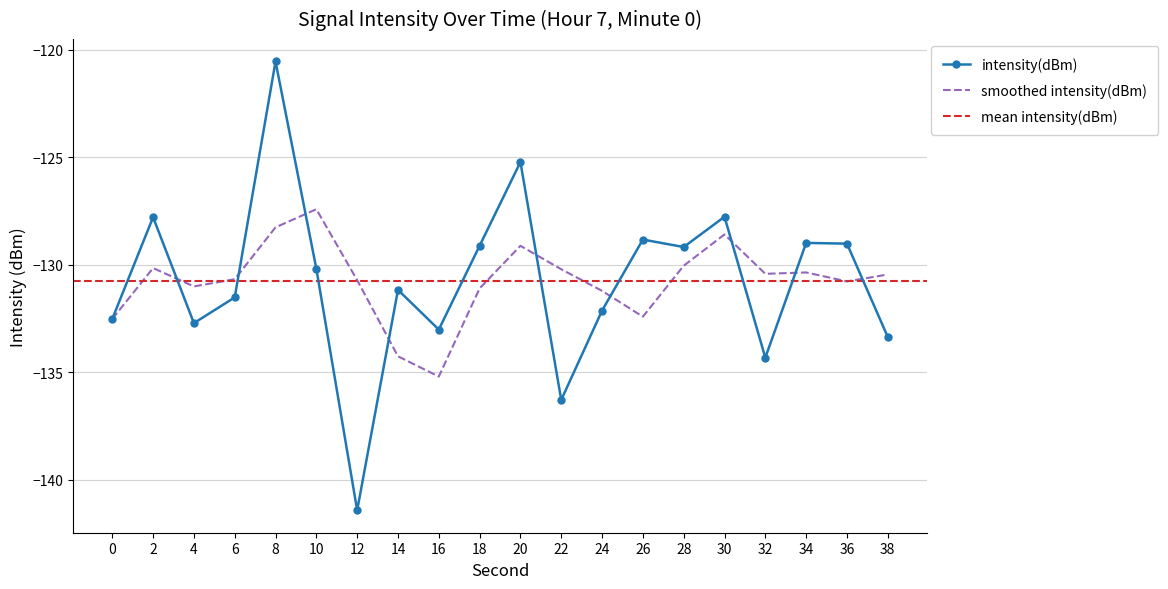

The value of smoothed intensity(dBm) at 38 is -130.5. True or false?

True